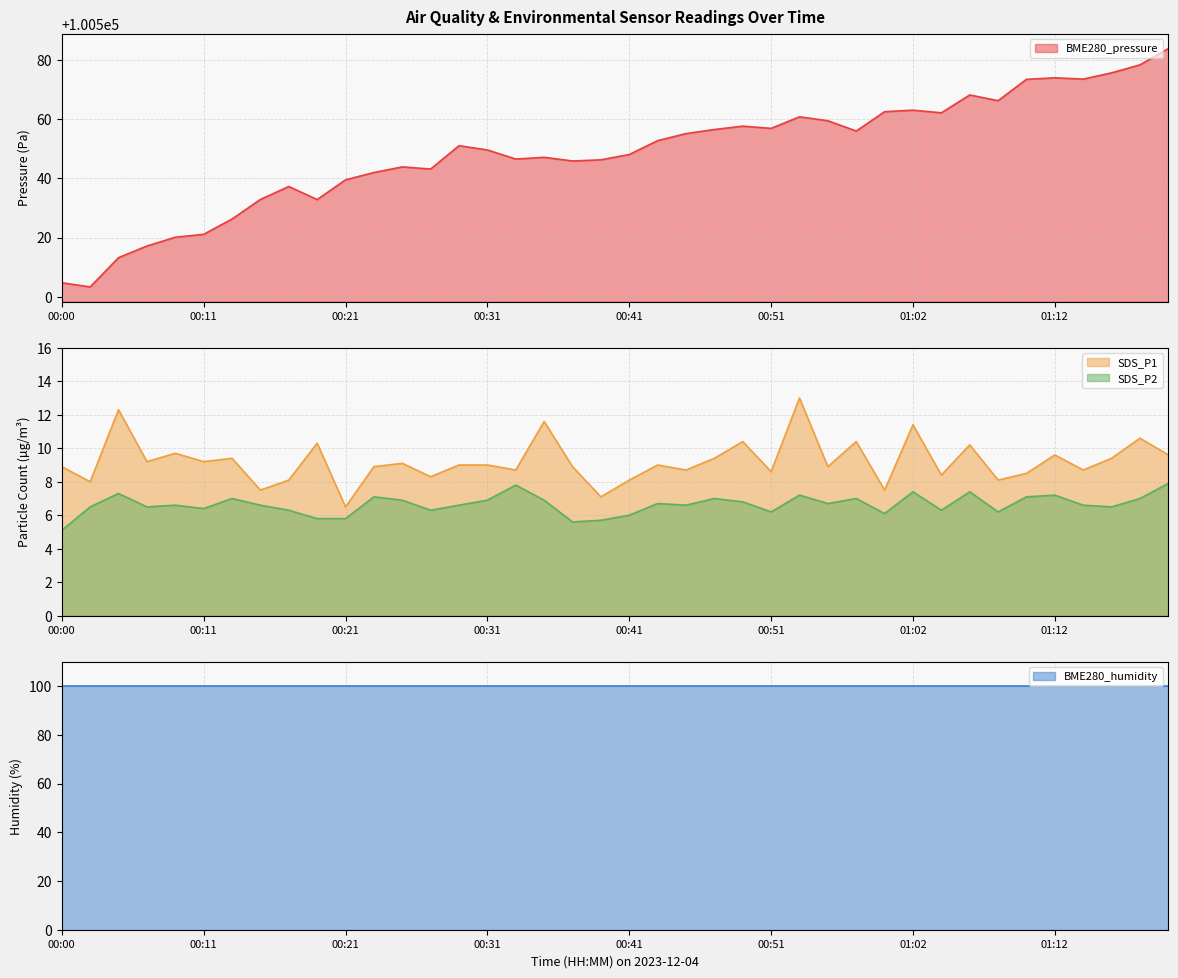

True or false: SDS_P2 has a value of 1.3 at 00:41.

False